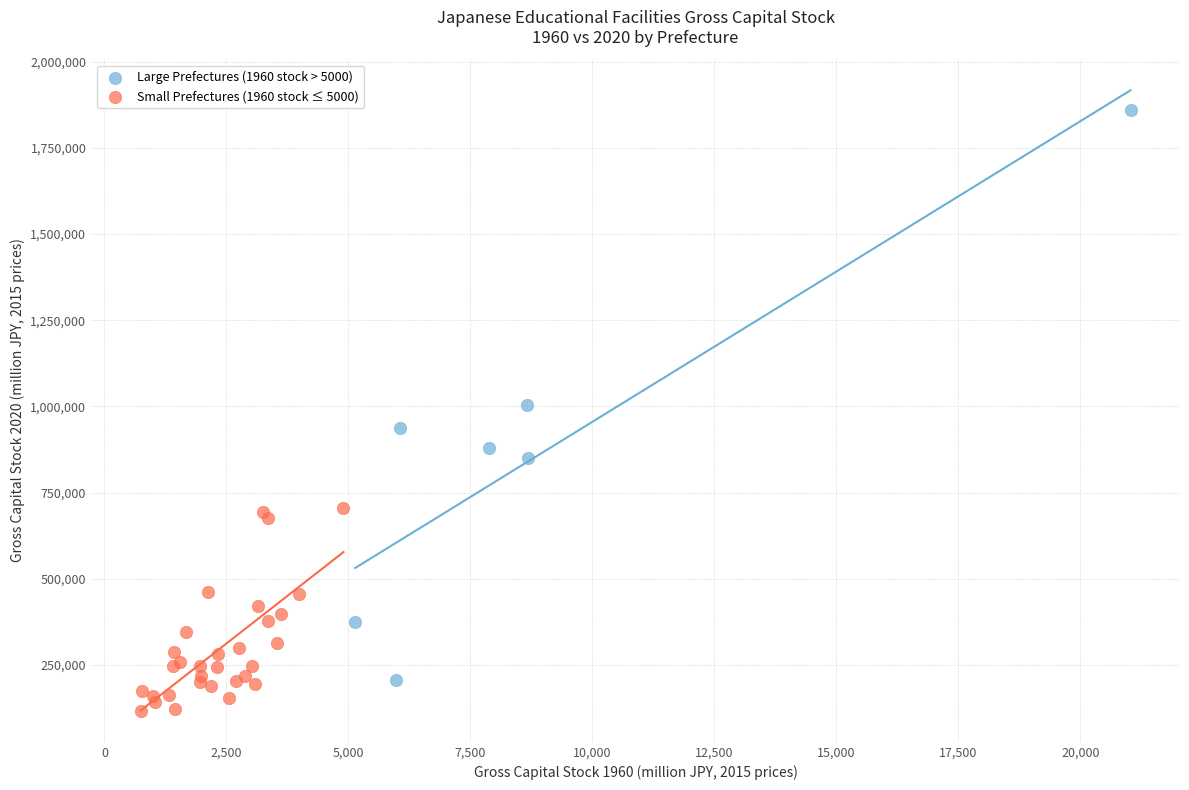

Which series contains the lowest Y value?

Small Prefectures (1960 stock ≤ 5000)